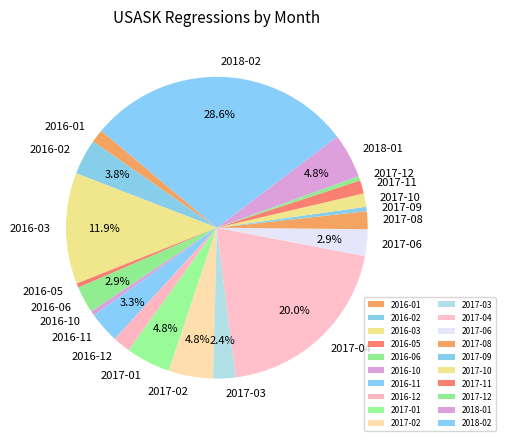

Do 2017-06 and 2017-08 together represent more than half of the pie?

No